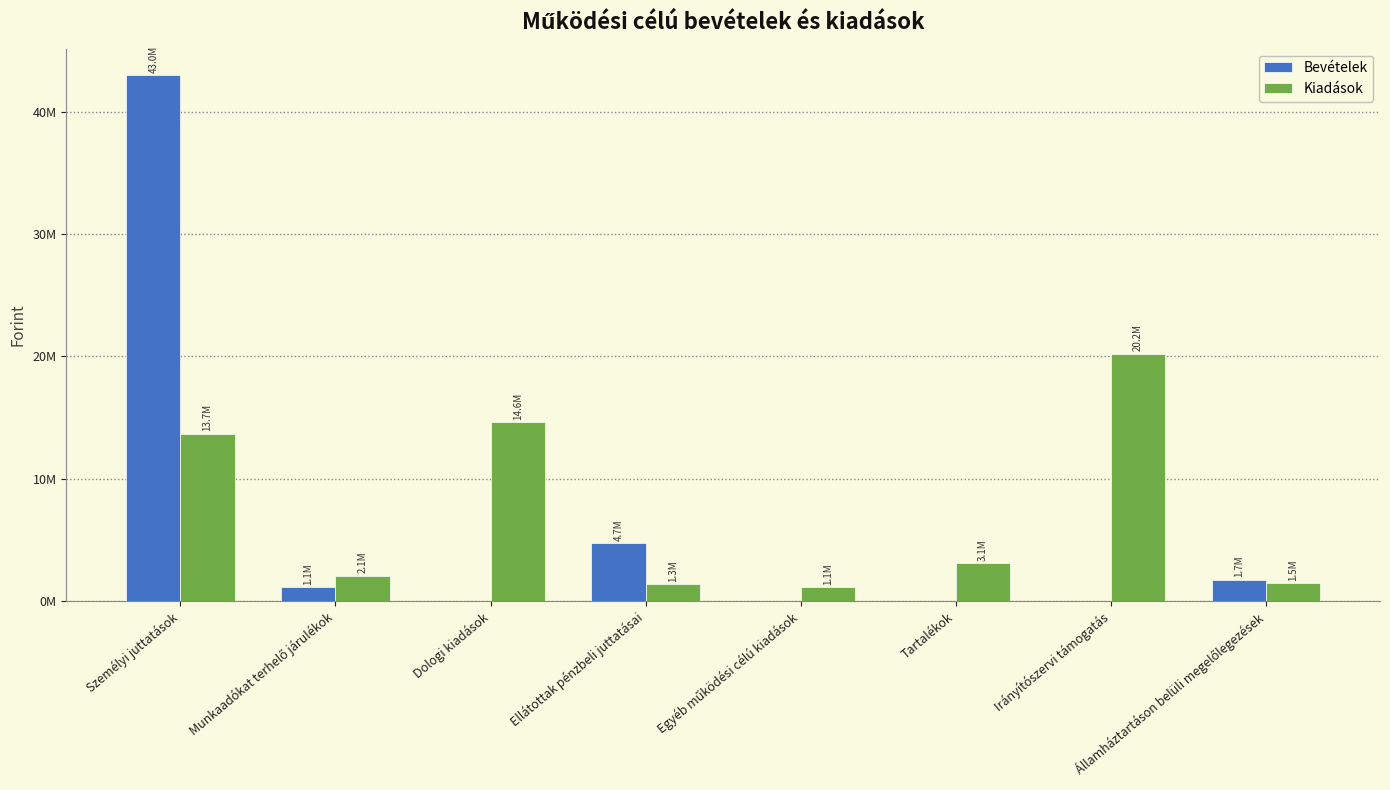

What is the label of the 6th bar from the right?

Dologi kiadások